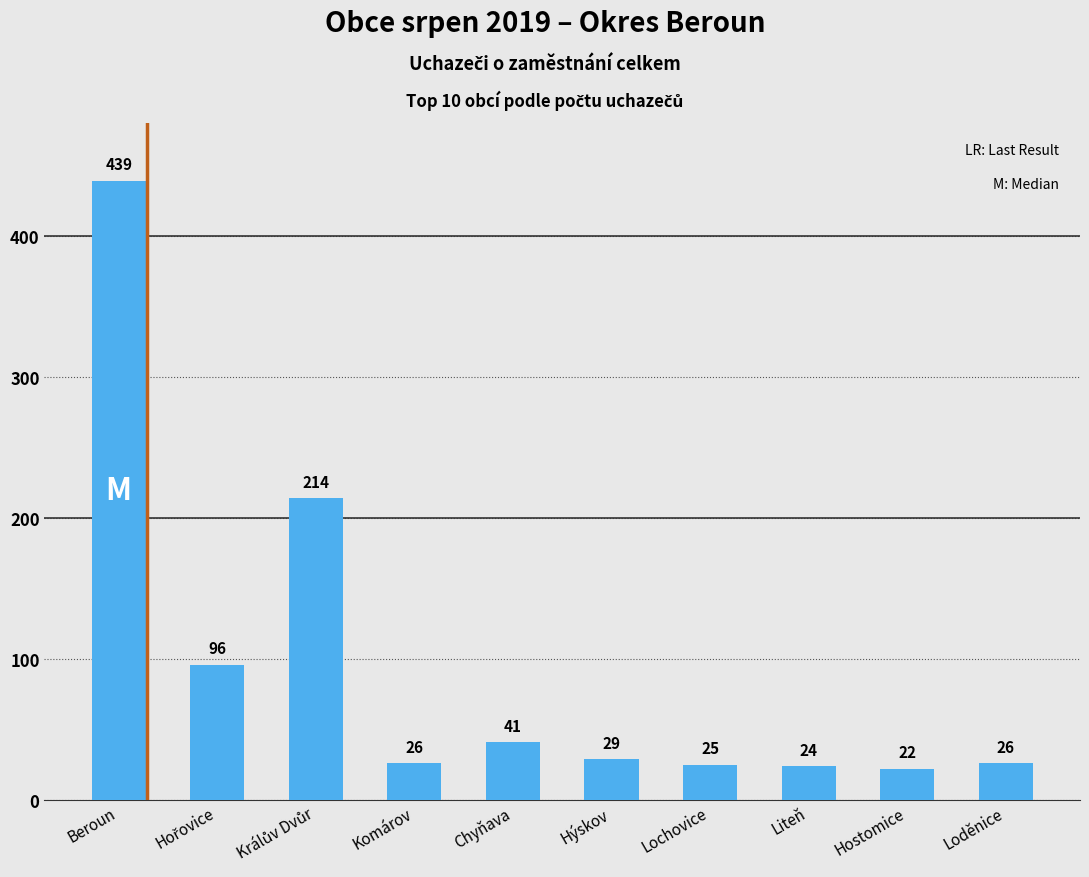

What is the difference between the maximum and minimum values?

417